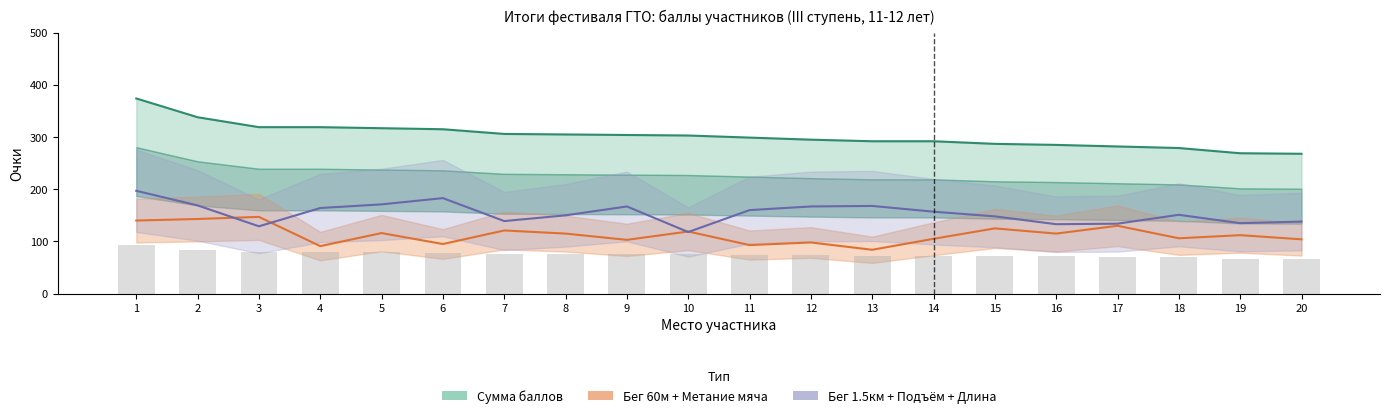

What is the value of the Бег 60м + Метание мяча bar at the 13th from the left?

84